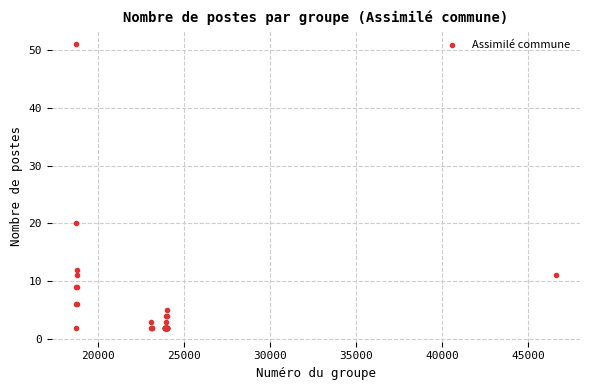

What Y value in the scatter plot is closest to 26?

20